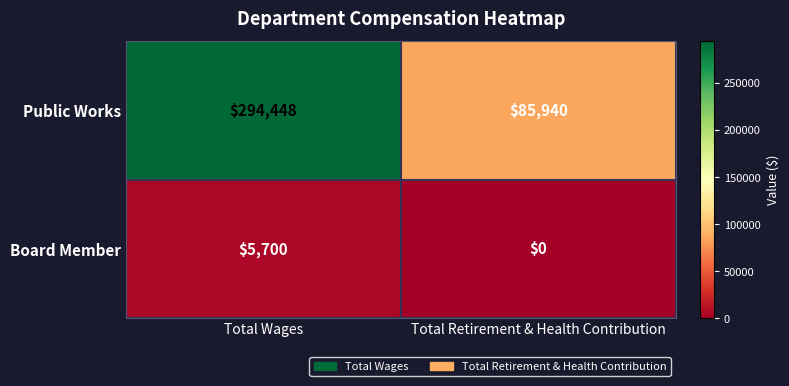

Rank the series by their average value, from highest to lowest.

Public Works, Board Member